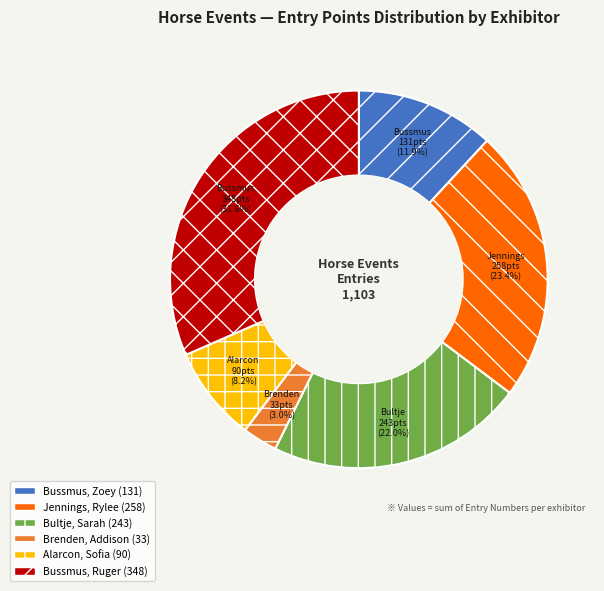

Which has a higher value, Bussmus, Zoey or Bussmus, Ruger?

Bussmus, Ruger